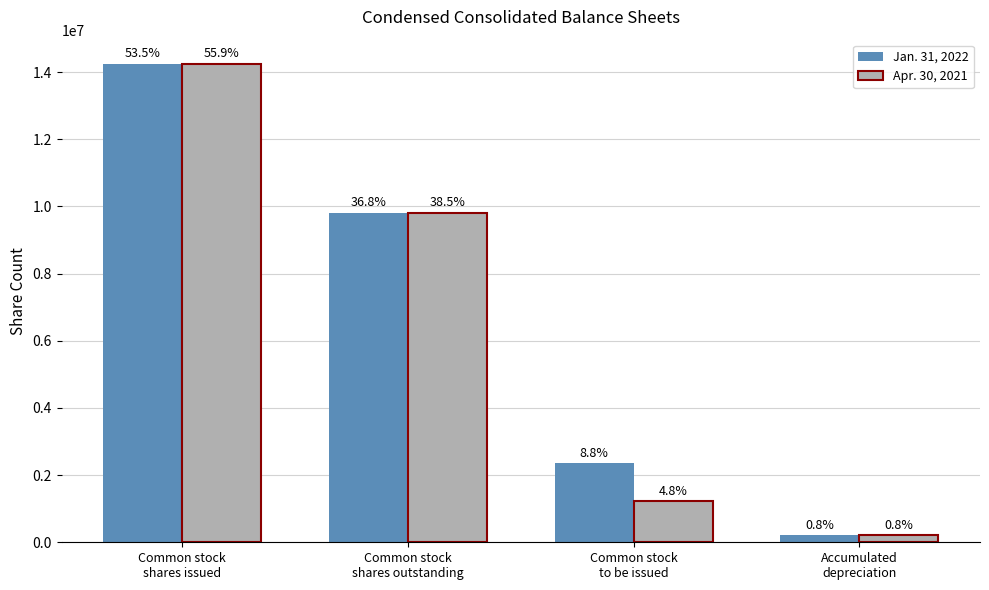

Does the chart contain stacked bars?

No